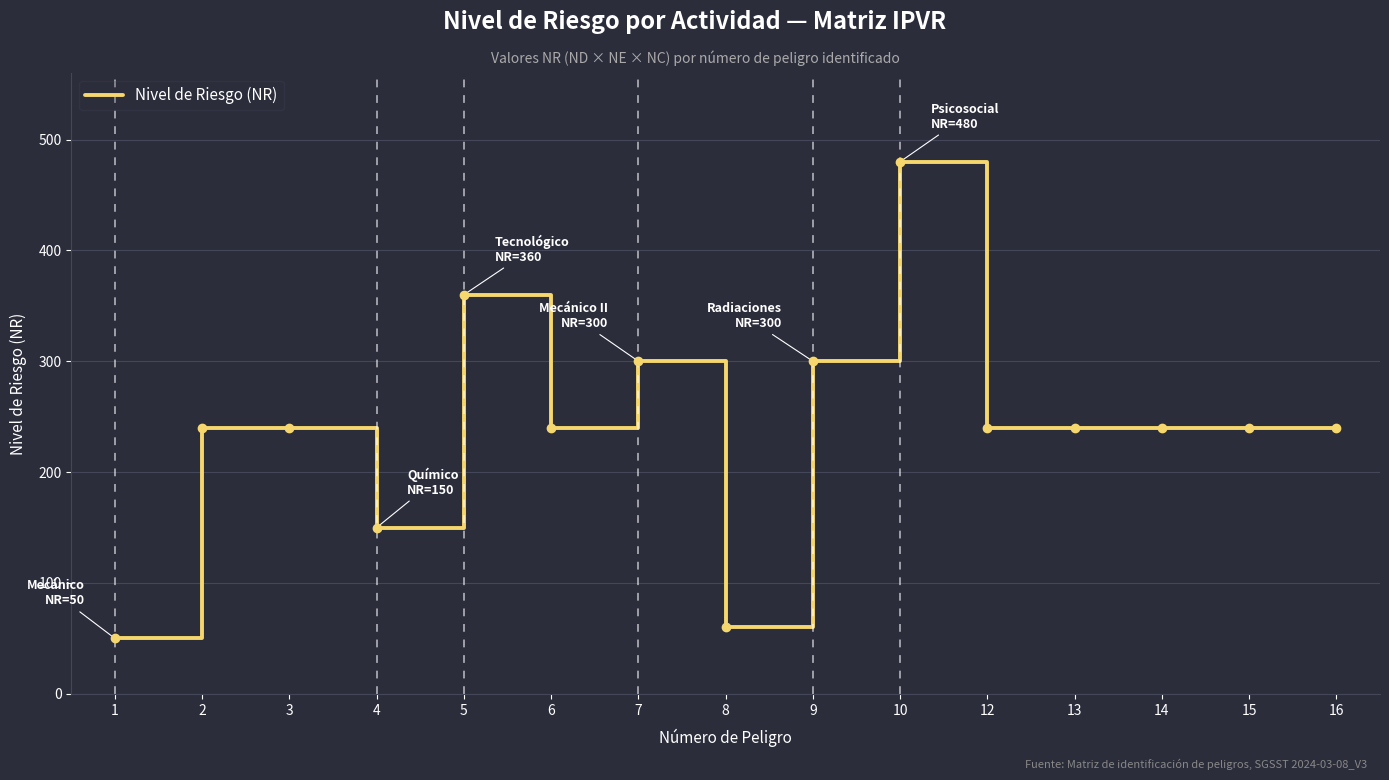

What is the change in value from 8 to 16?

+180